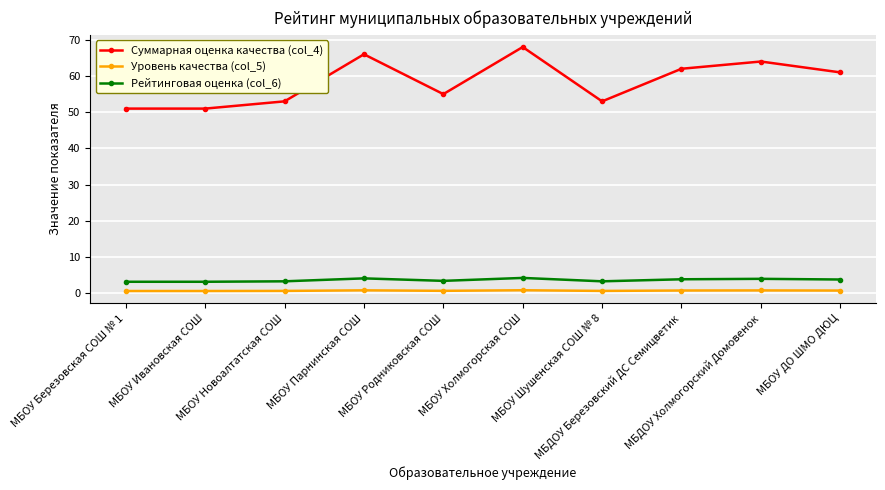

True or false: Уровень качества (col_5) and Рейтинговая оценка (col_6) cross at least once.

False